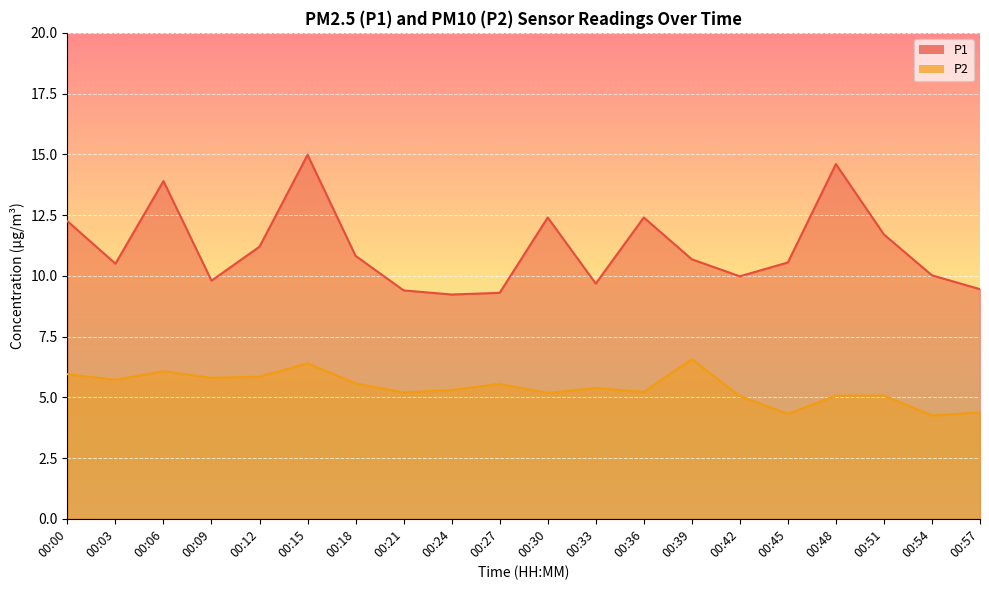

Does the chart display data point markers on the line(s)?

No